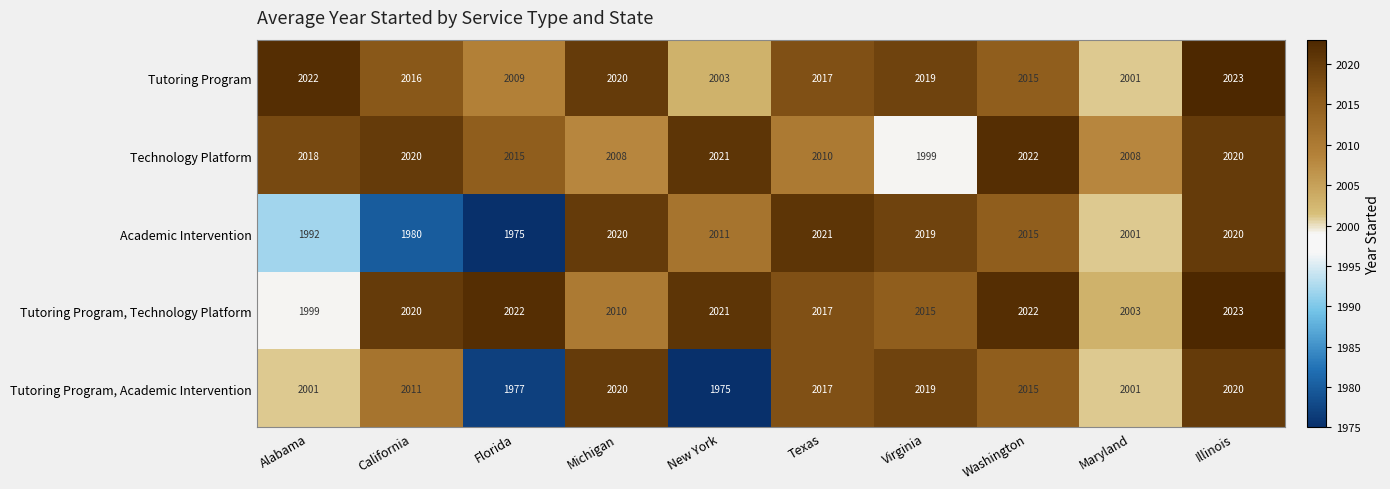

How many data points does each series have?

10